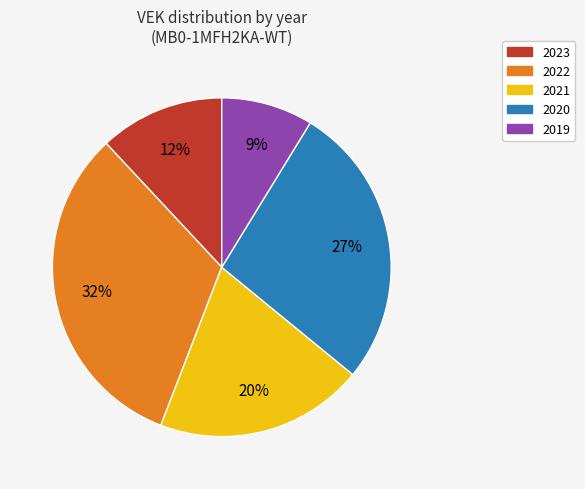

Is there any slice that represents more than half of the pie?

No